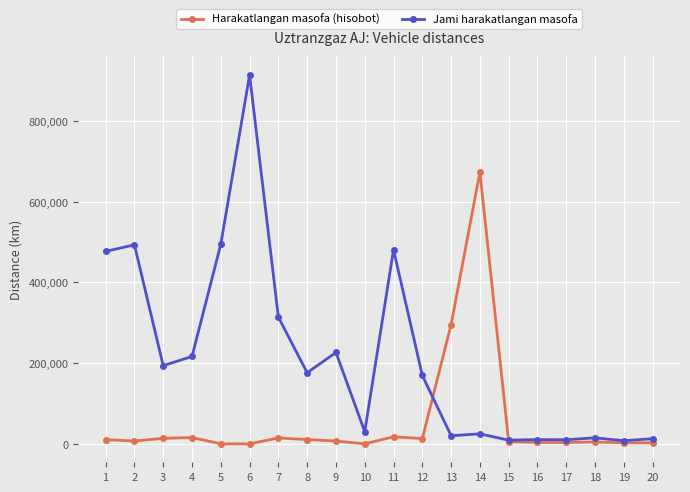

How many lines are shown in the chart?

2